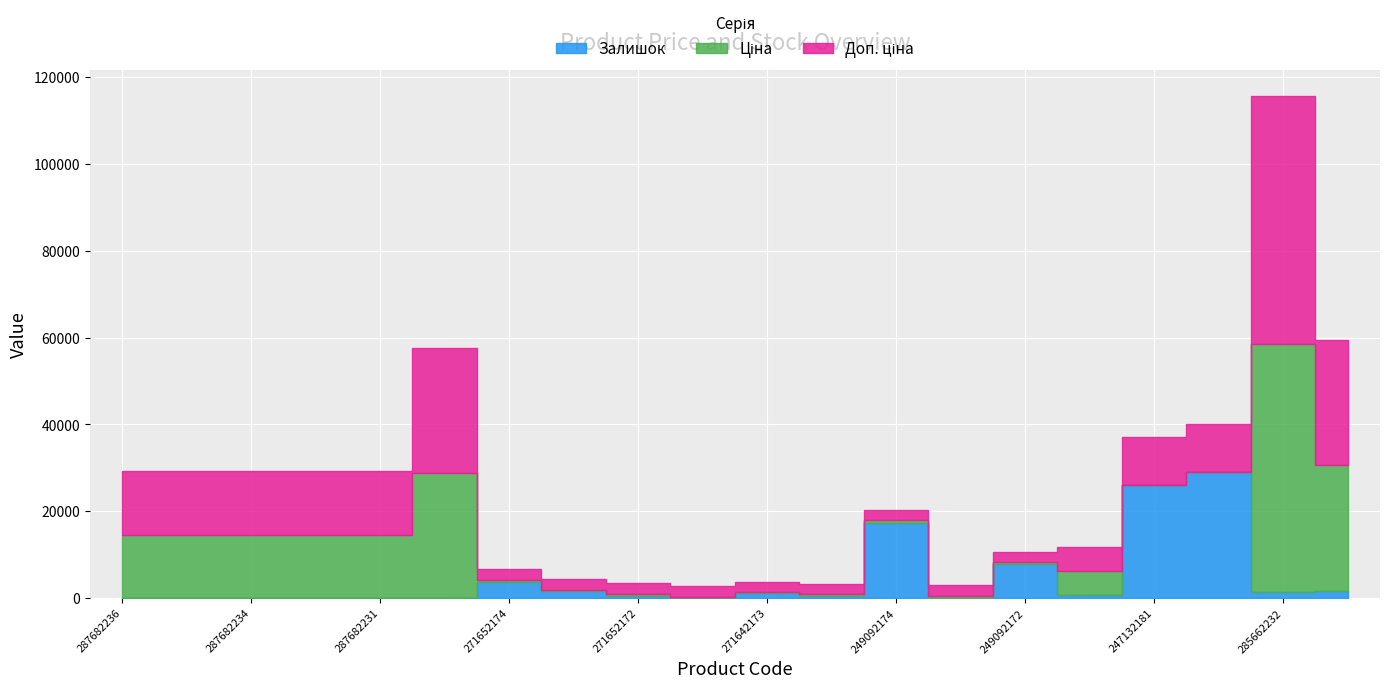

Where is Ціна nearest to the value 28673?

287702232